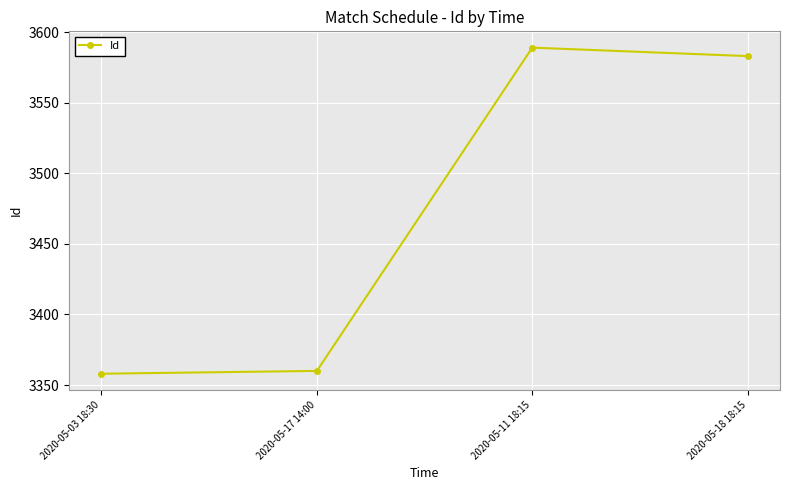

Read the value at 2020-05-17 14:00.

3360